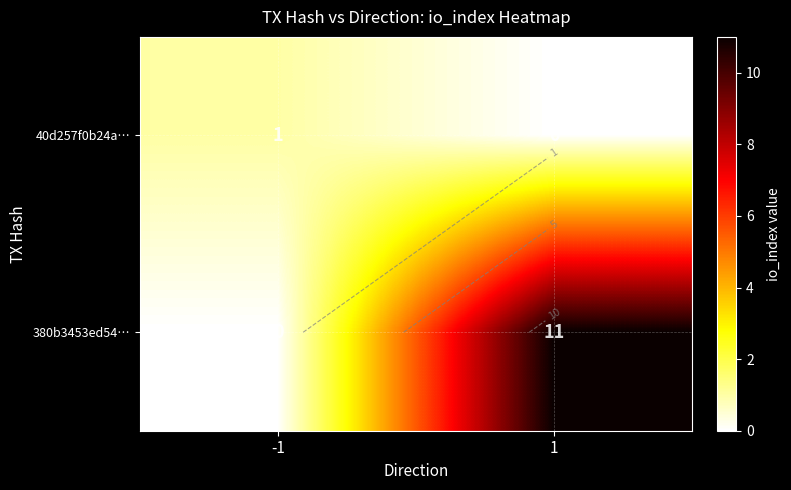

Which series changed the most between -1 and 1?

380b3453ed54…